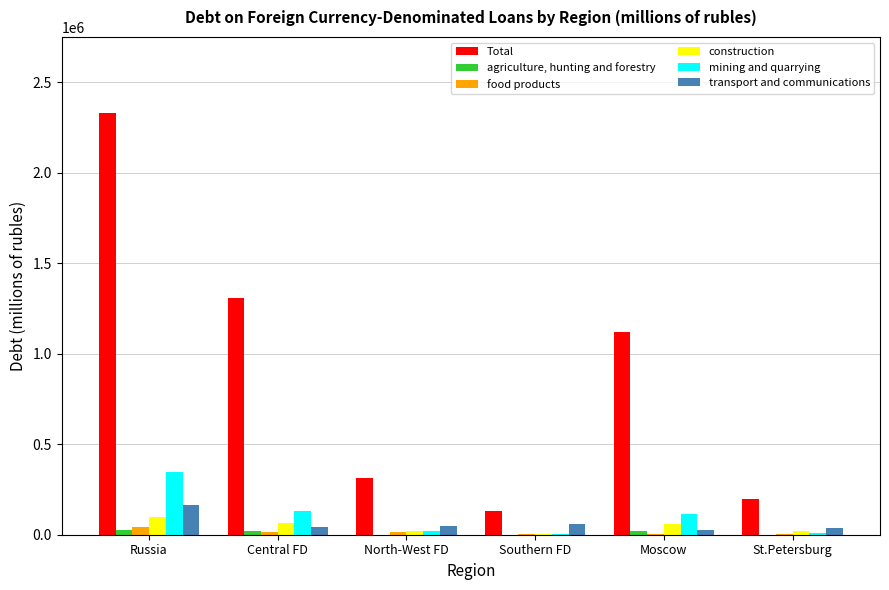

Is the value of transport and communications at Central FD greater than the value of Total at North-West FD?

No